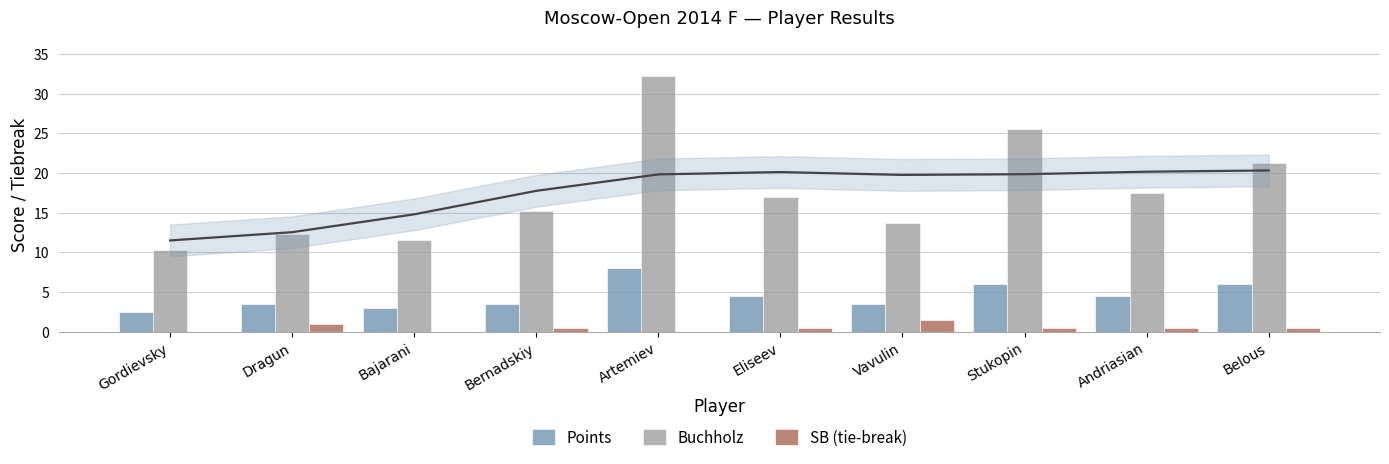

At Andriasian, list the series in order from largest to smallest.

Buchholz, Points, SB (tie-break)